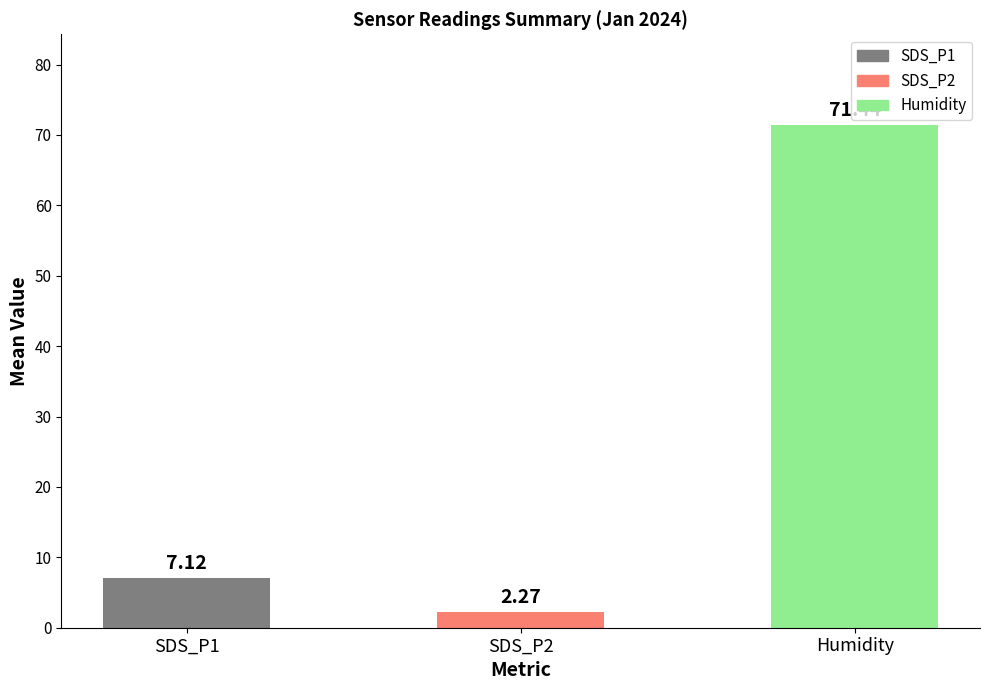

What is the difference between the values at SDS_P1 and Humidity?

64.3